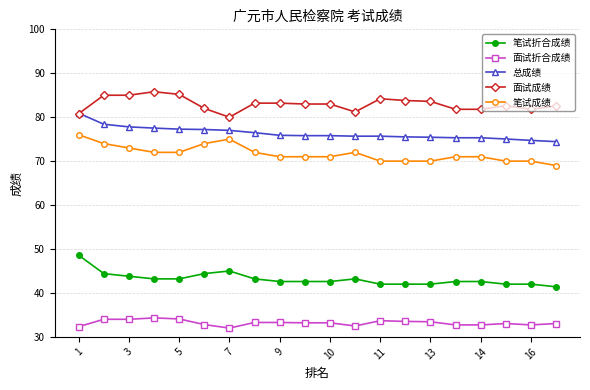

List the series in order of their peak value, lowest first.

面试折合成绩, 笔试折合成绩, 笔试成绩, 总成绩, 面试成绩